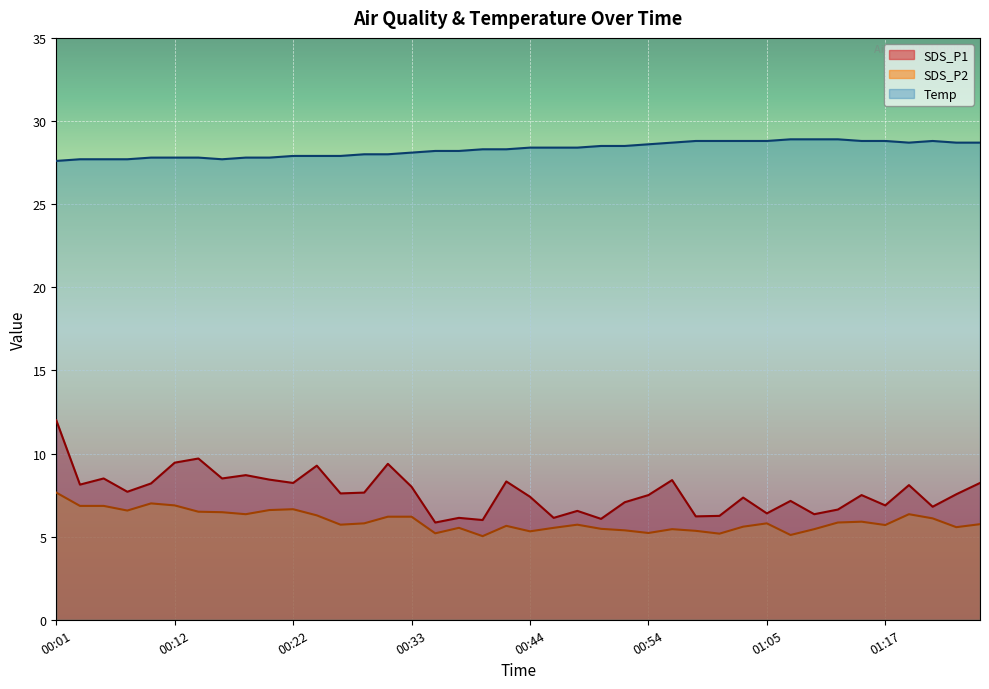

What is the label of the 29th point from the right?

00:24